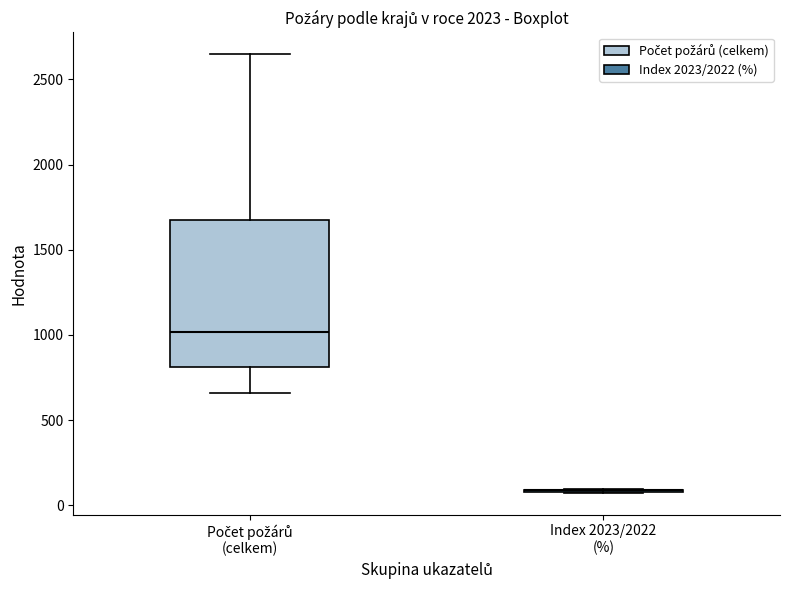

Comparing the boxes themselves (not the whiskers), which one is the tallest?

Počet požárů (celkem)